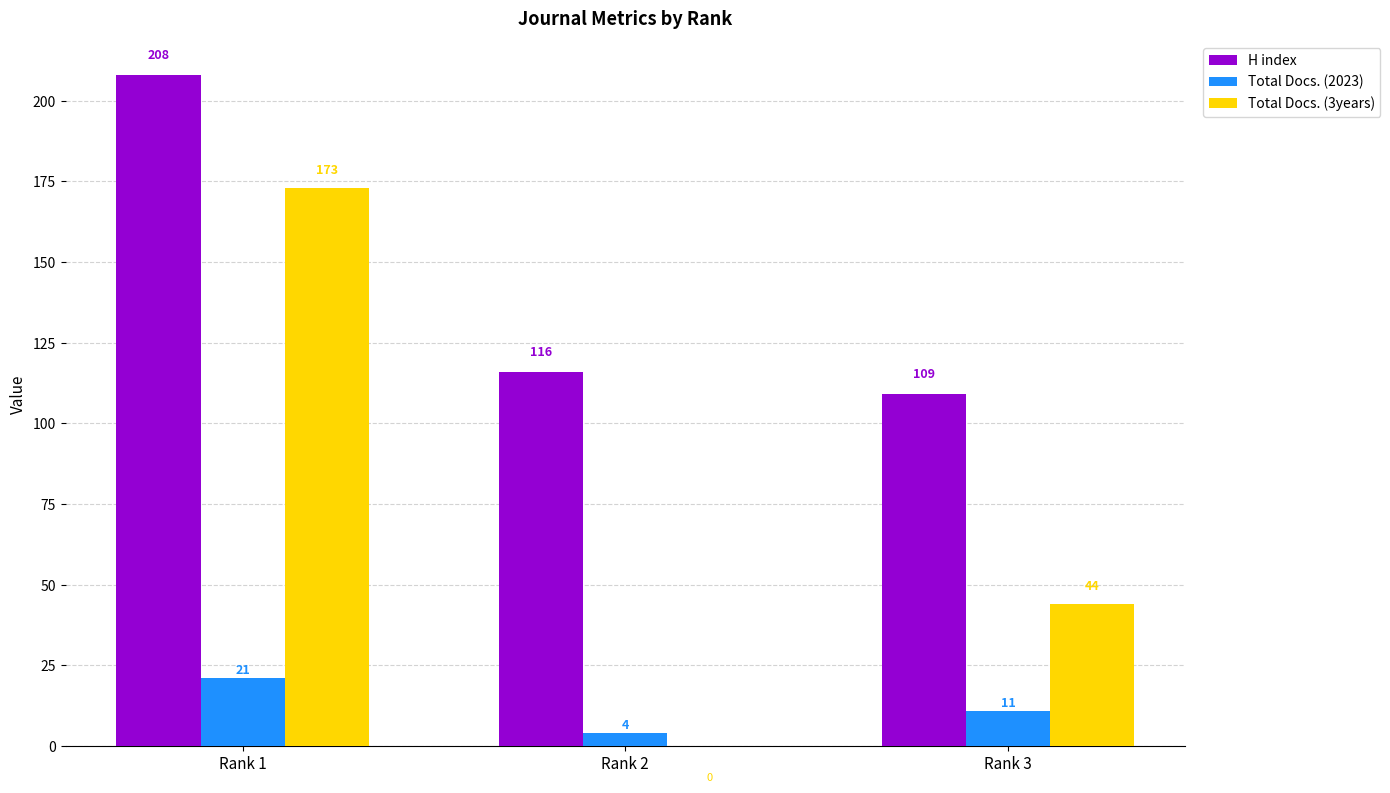

What value does the Total Docs. (3years) series have at Rank 1, to the nearest 10?

170